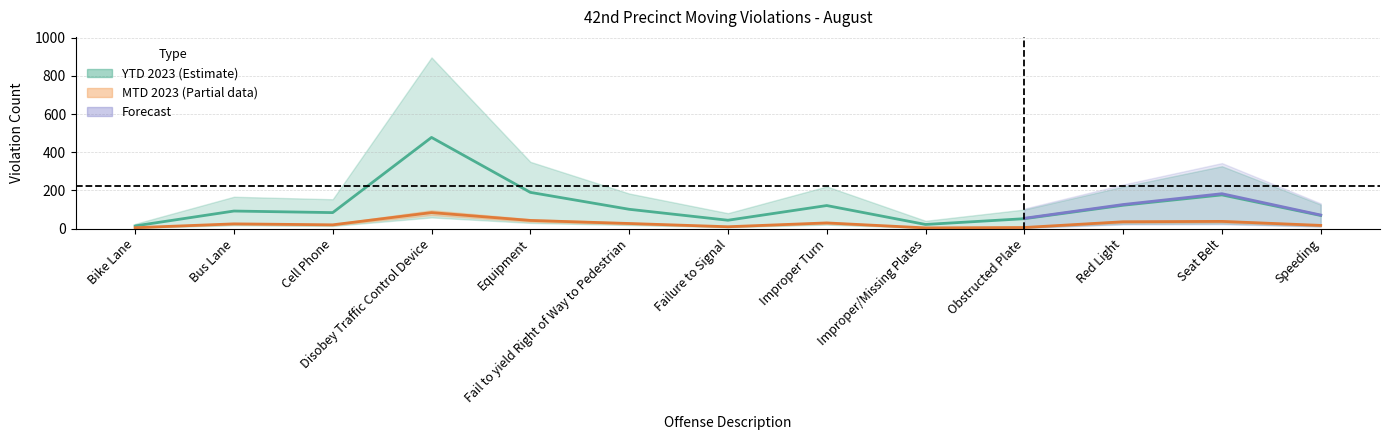

Between Cell Phone and Fail to yield Right of Way to Pedestrian, which series saw the biggest shift?

YTD 2023